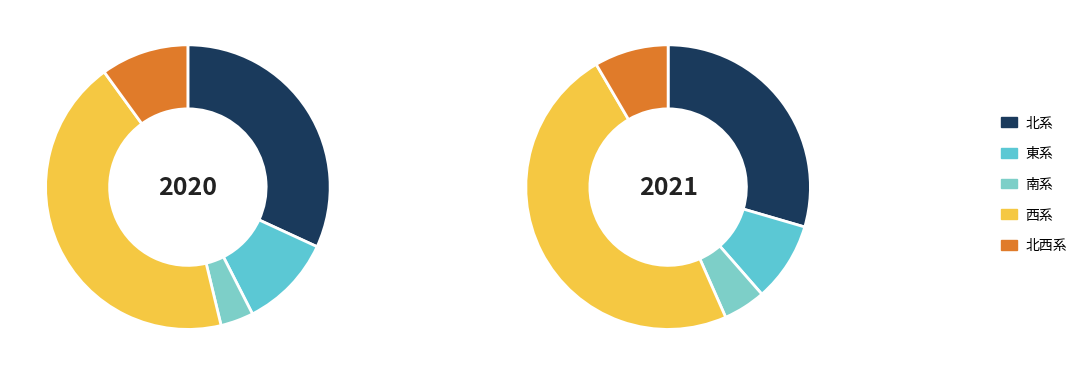

True or false: 北北東 accounts for 1% of the total.

False